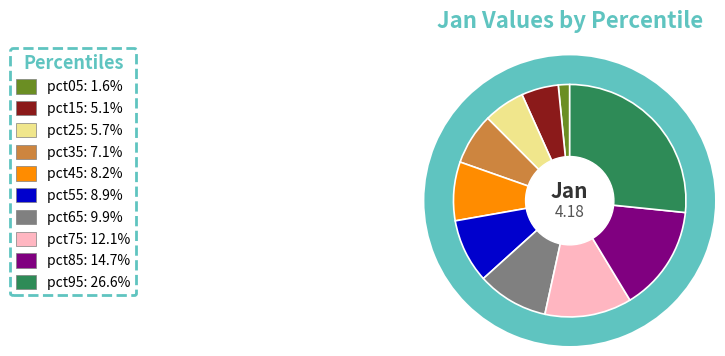

How many slices are in this pie chart?

10